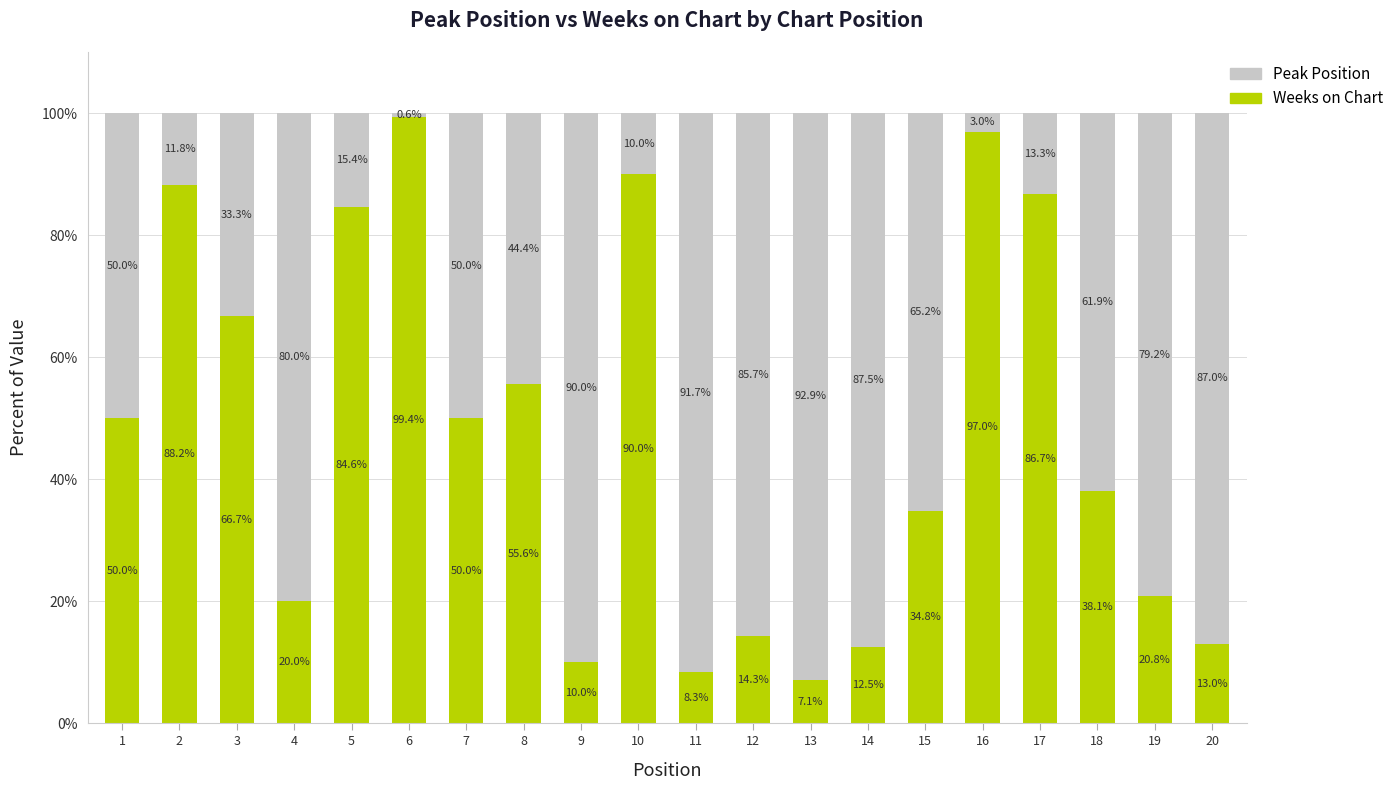

What is the total value across all series at 7?

100.0